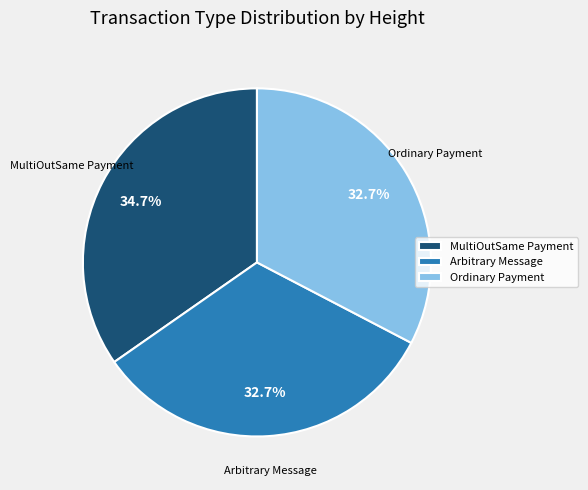

Which category has the biggest portion of the pie?

MultiOutSame Payment